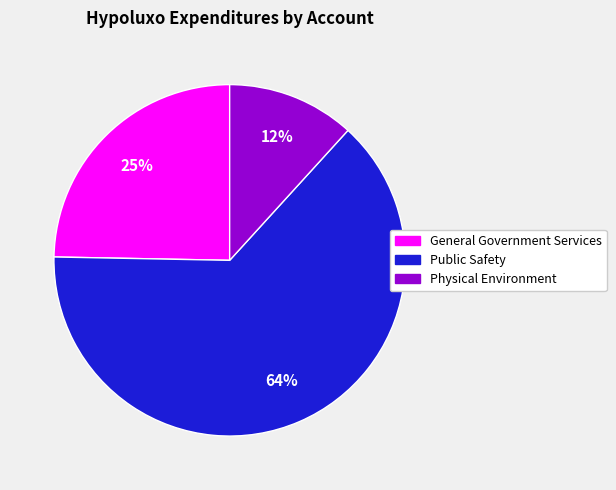

Which category has the biggest portion of the pie?

Public Safety